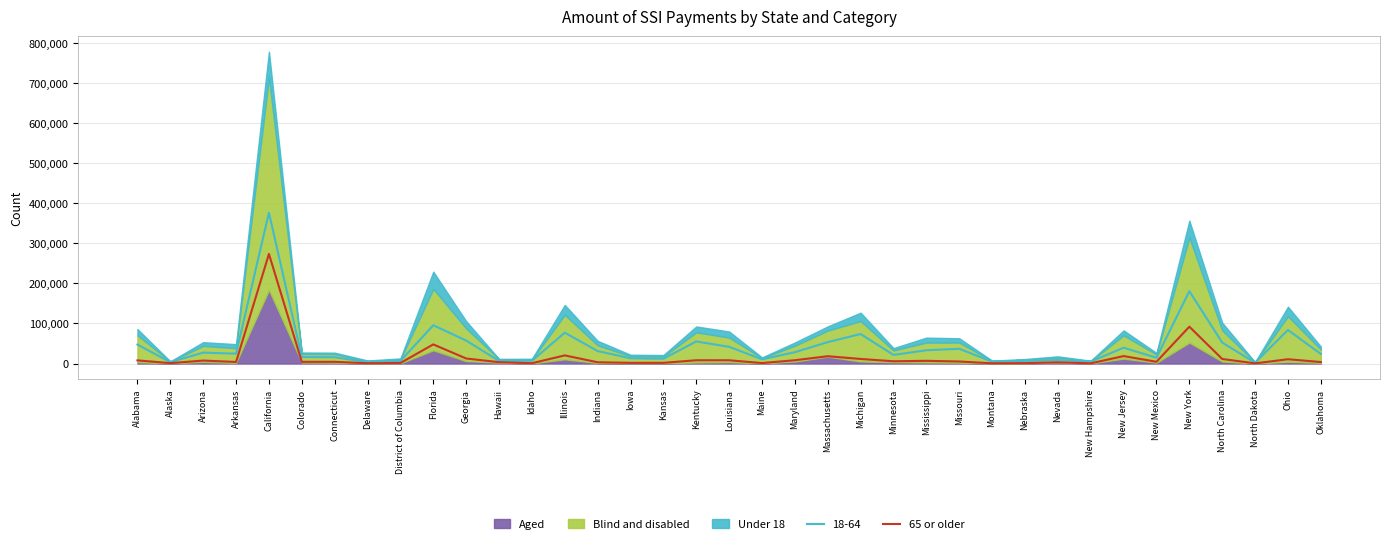

Does the chart display data point markers on the line(s)?

No